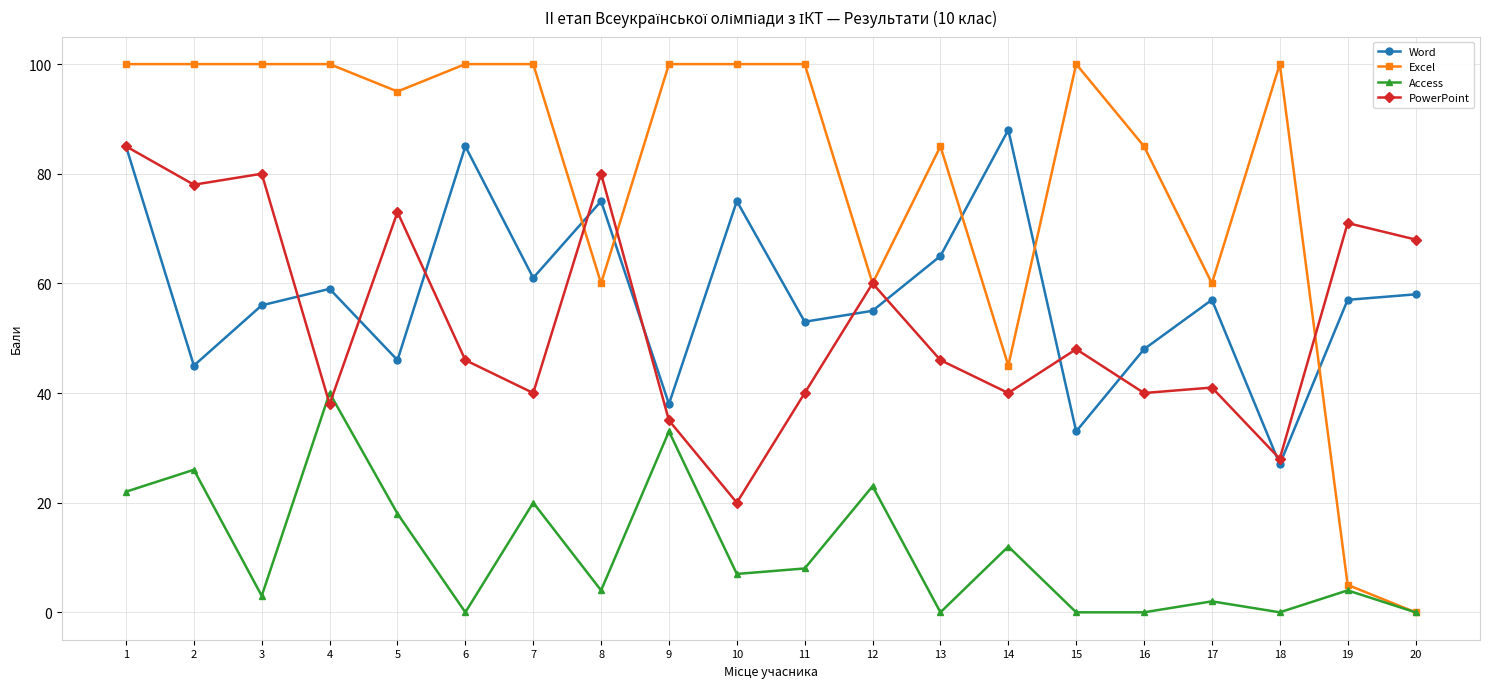

Count the number of categories in the chart.

20